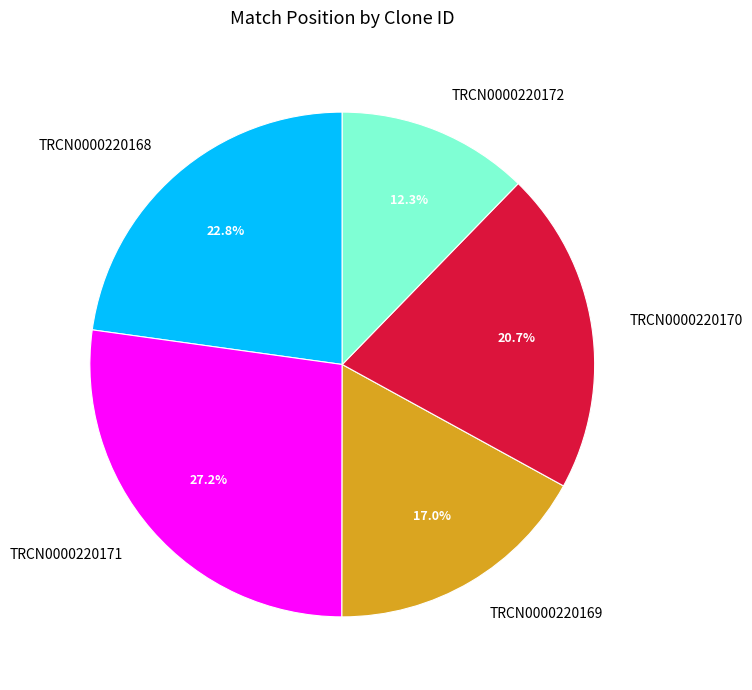

Between TRCN0000220172 and TRCN0000220171, which is larger?

TRCN0000220171